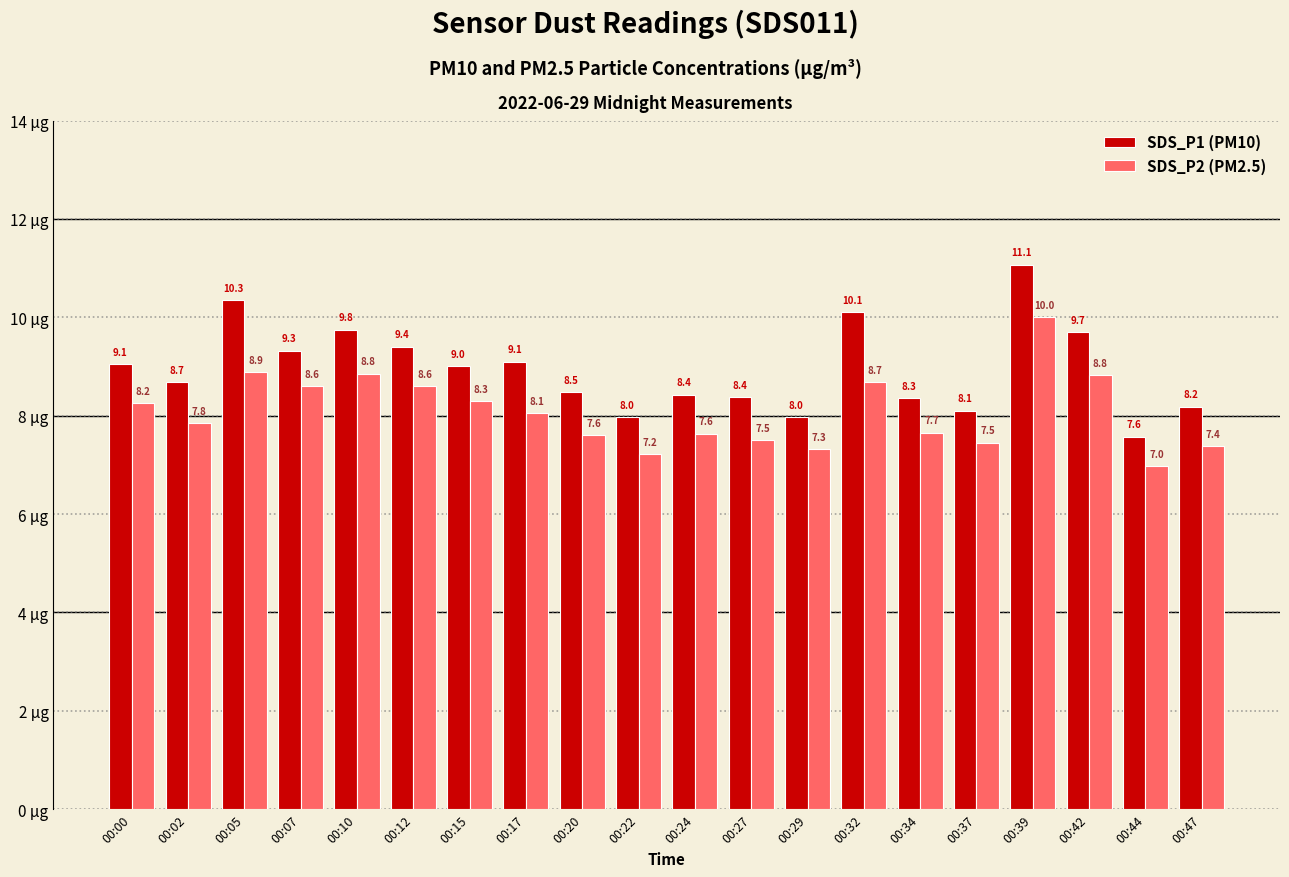

What is the value of the SDS_P1 (PM10) bar at the 9th from the left?

8.5